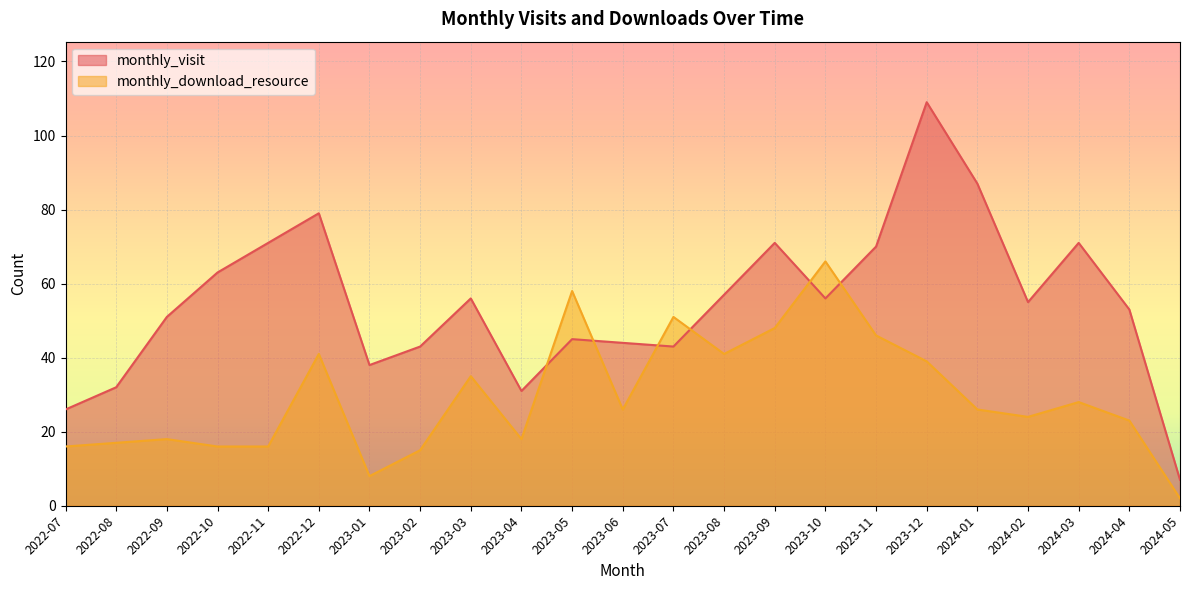

What is the value of the monthly_download_resource point at the 11th from the left?

58